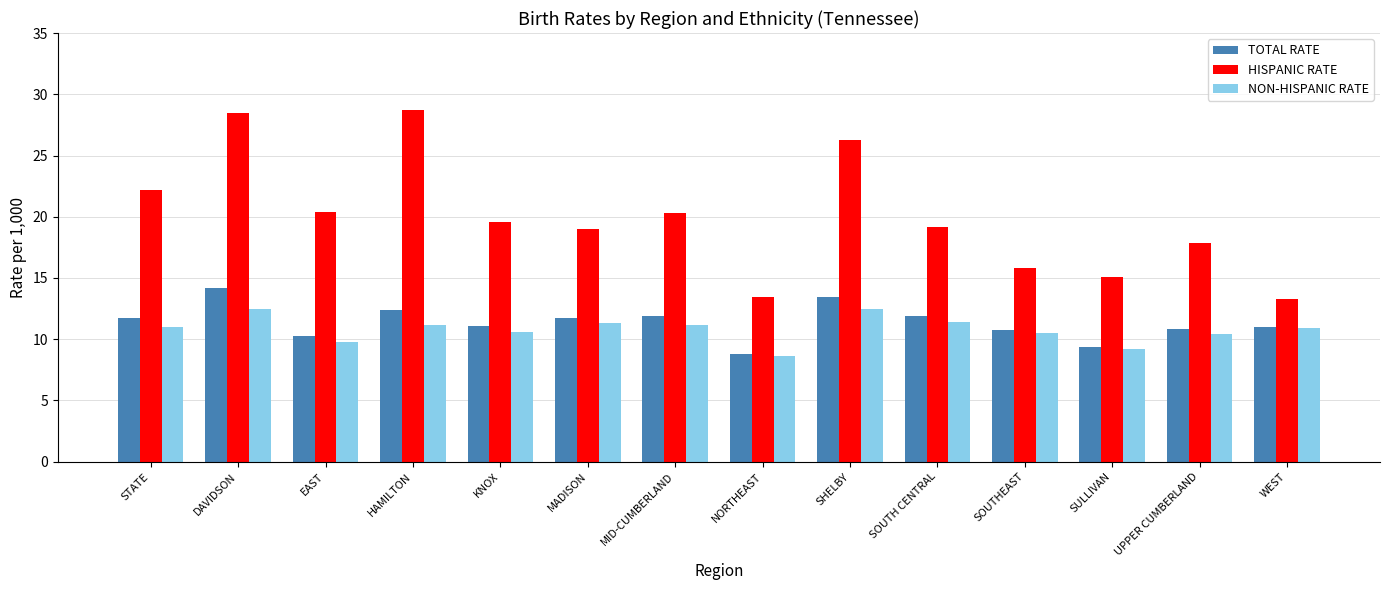

What is the average value of the HISPANIC RATE series?

20.0